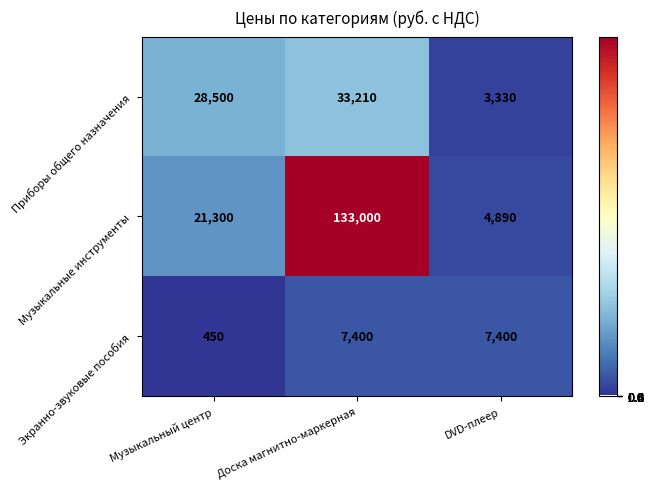

Is it true that Музыкальные инструменты equals 13307 at Музыкальный центр?

False